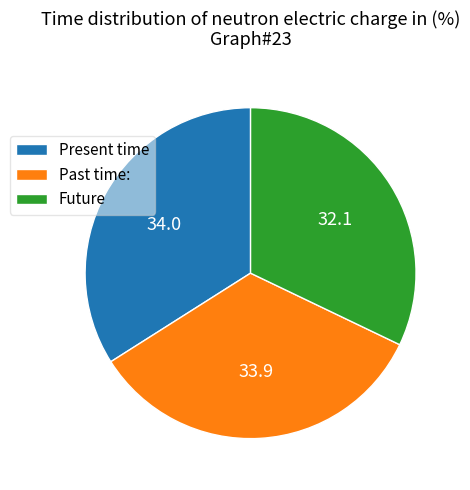

Which category has the smallest portion of the pie?

Future